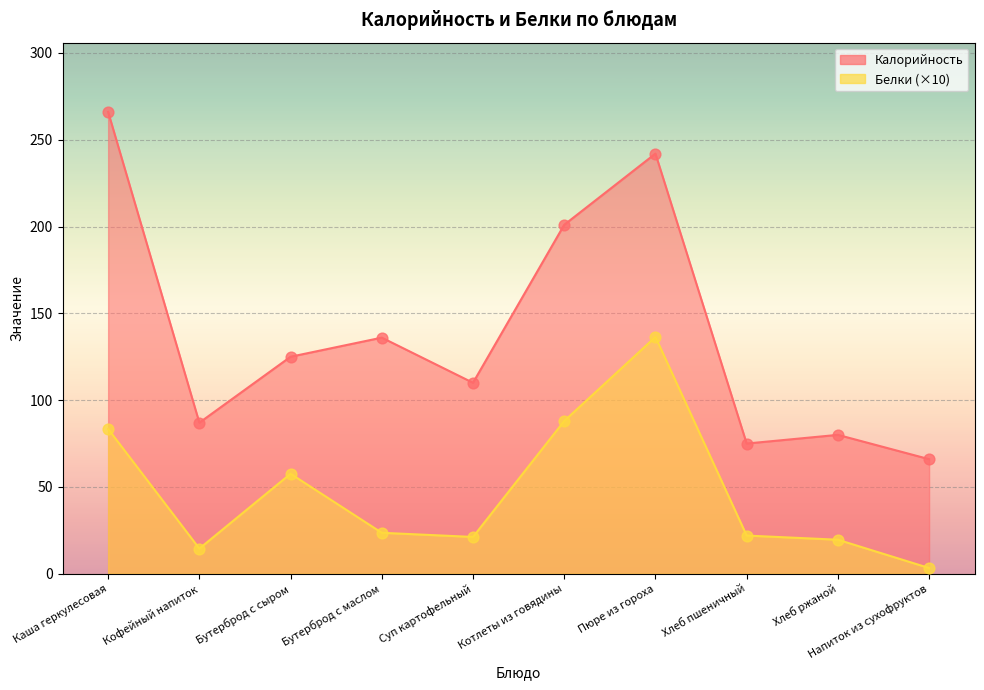

What are all the series names shown in the legend?

Калорийность, Белки